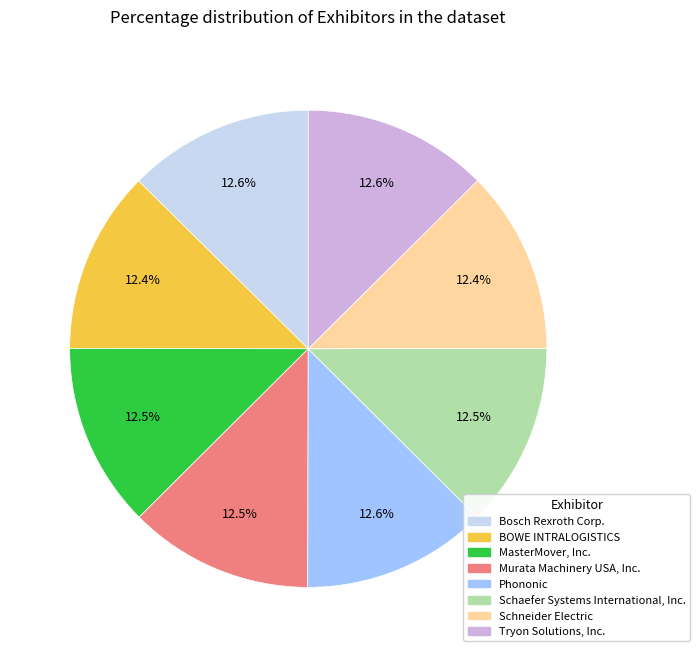

Is the sum of Schaefer Systems International, Inc. and Bosch Rexroth Corp. greater than half?

No